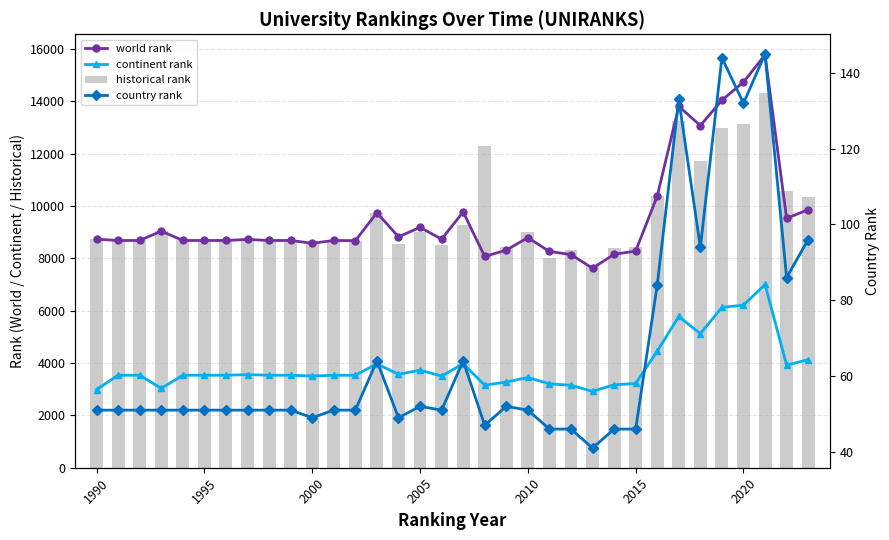

Is the value of country rank at 2000 greater than the value of historical rank at 25?

No